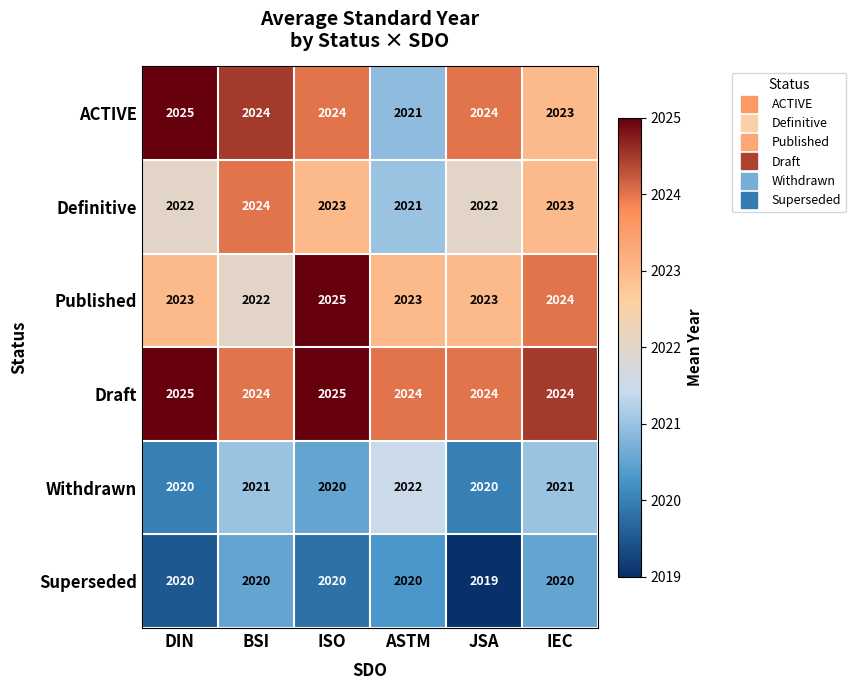

Which series changed the most between DIN and ASTM?

ACTIVE